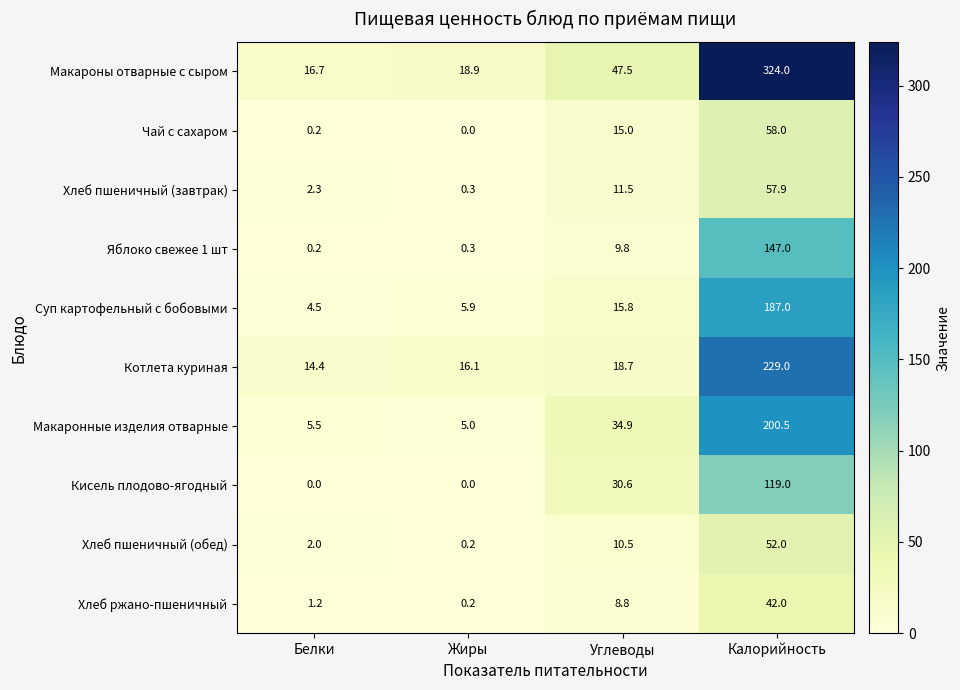

The Макаронные изделия отварные series shows 5.5 at Белки. True or false?

True